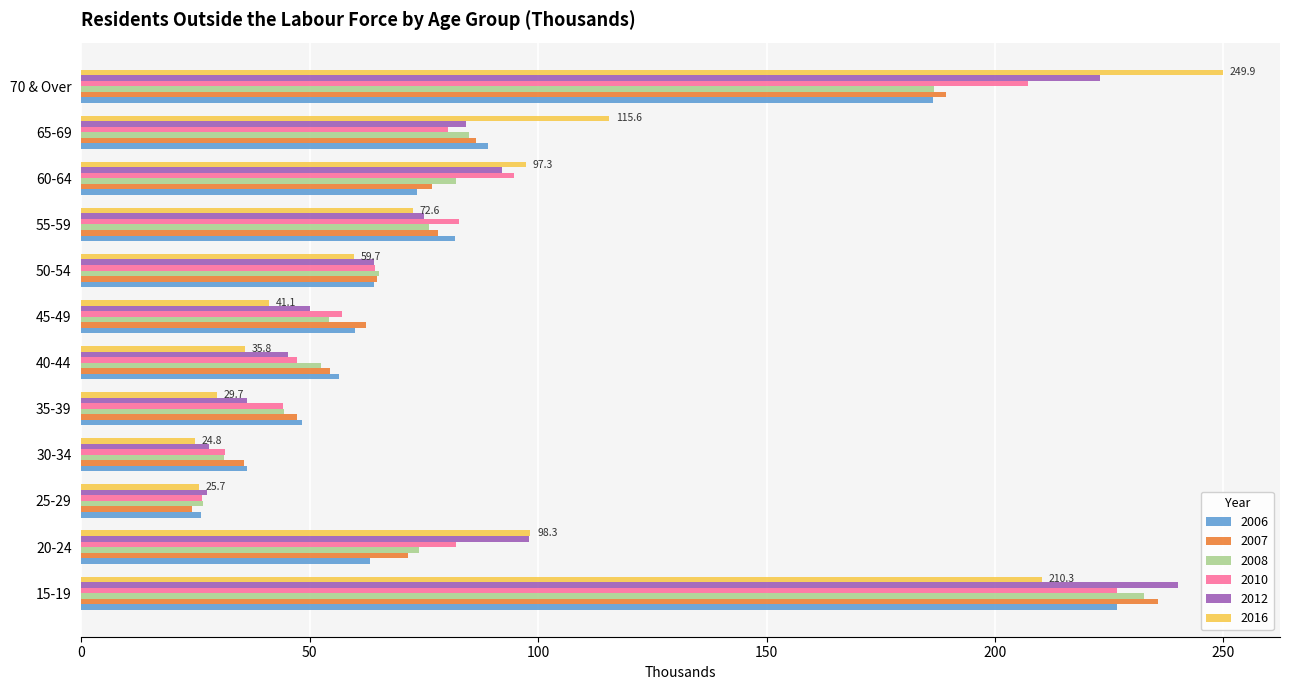

What is the difference between the second highest and second lowest values in the 2008 series?

155.5